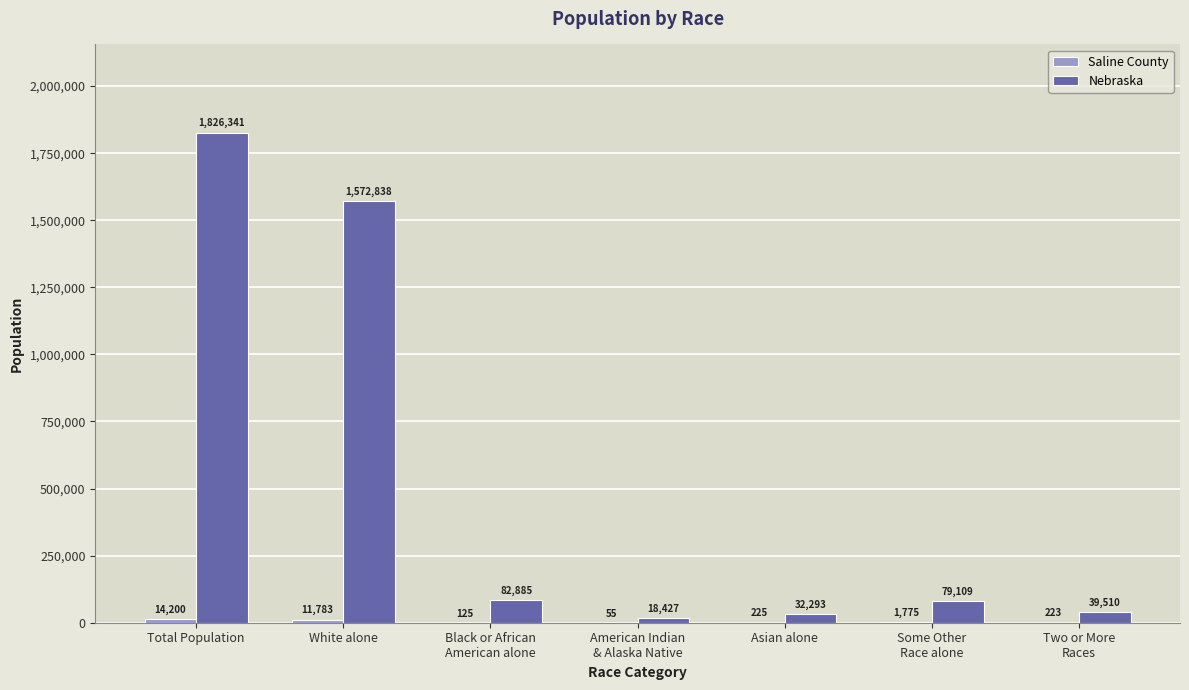

What is the total value across all series at Asian alone?

32518